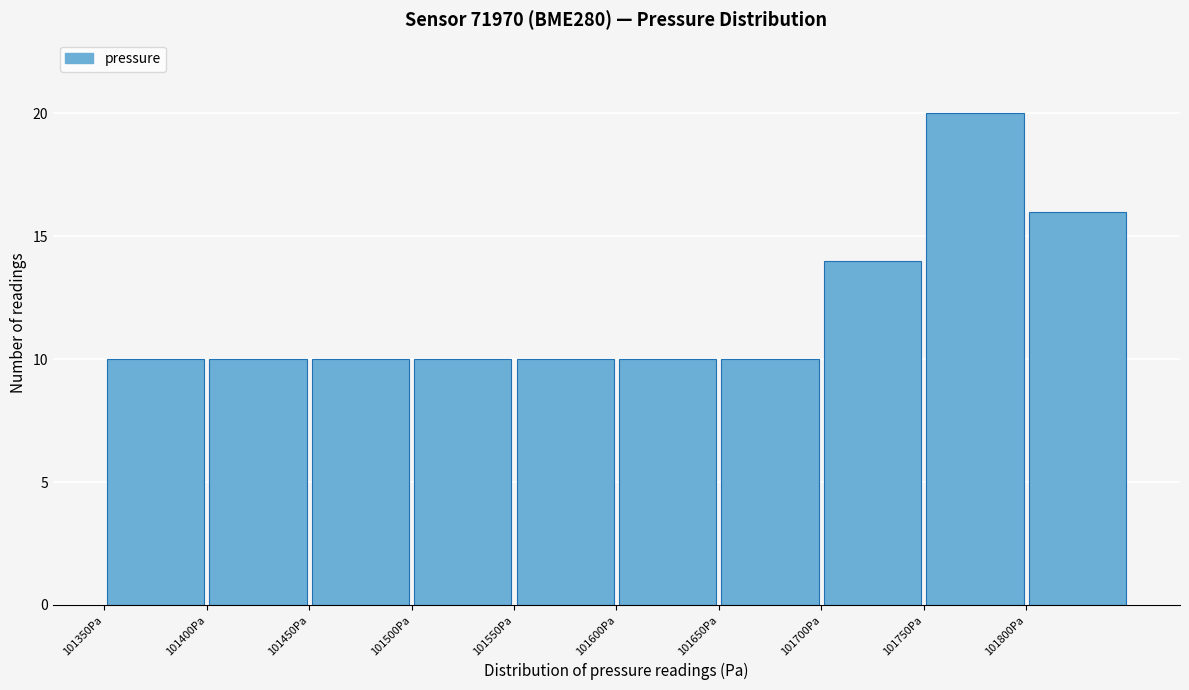

Reading left to right, transcribe this chart: for each bar, give the range it covers on the x-axis and its height. The values are not printed on the chart, so give them approximately, as read against the axis.

101350 to 101400: 10
101400 to 101450: 10
101450 to 101500: 10
101500 to 101550: 10
101550 to 101600: 10
101600 to 101650: 10
101650 to 101700: 10
101700 to 101750: 14
101750 to 101800: 20
101800 to 101850: 16